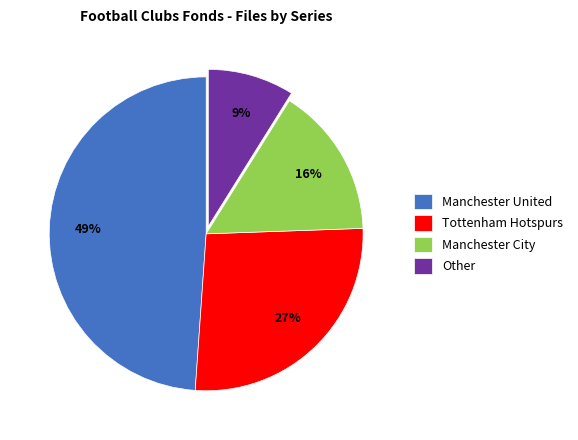

Which has a higher value, Tottenham Hotspurs or Manchester United?

Manchester United